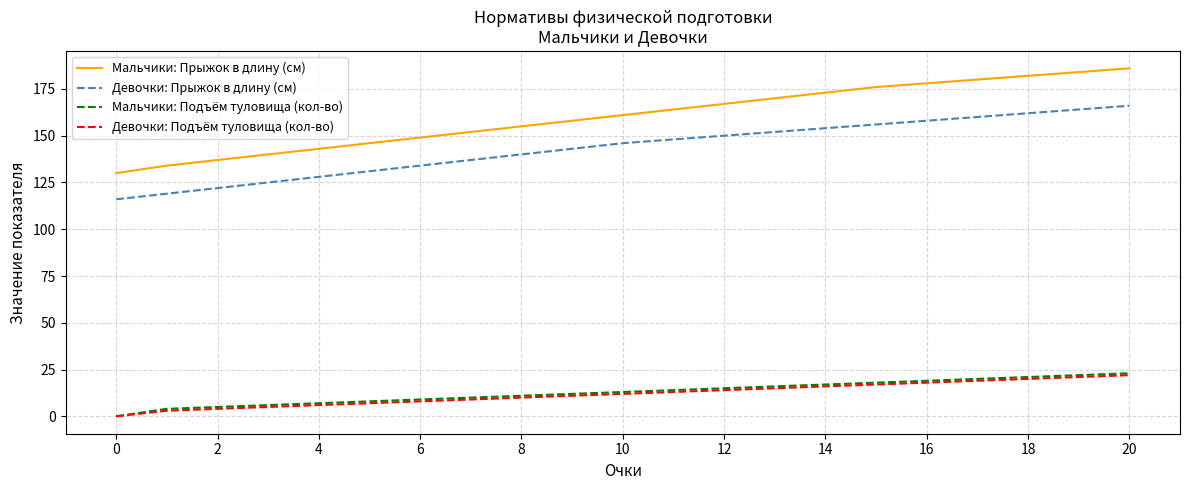

What is the greatest value displayed?

186